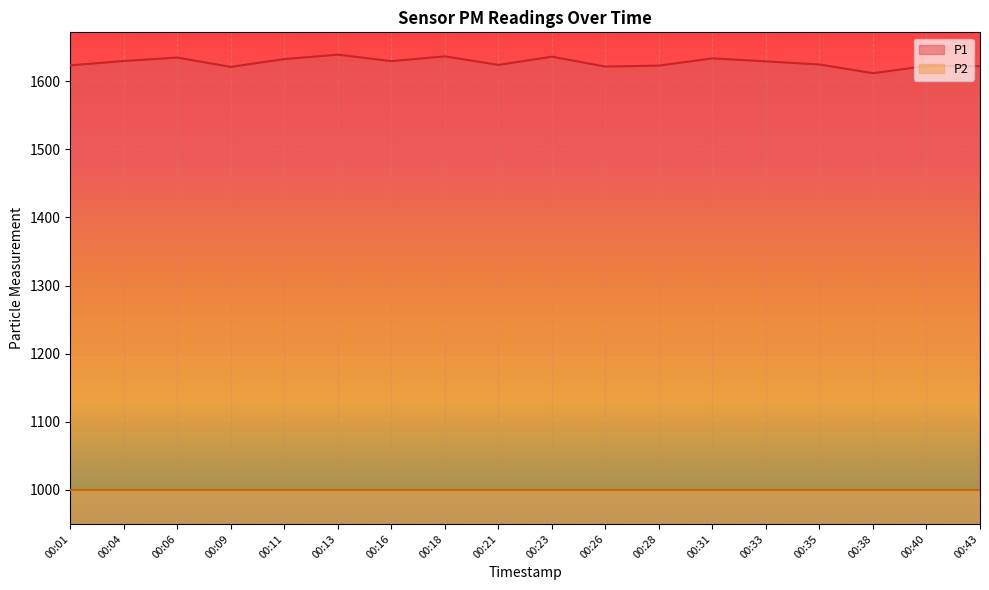

Reading left to right, transcribe all the data shown in this chart.

1623.3	1629.9	1634.8	1621.2	1632.6	1639.1	1629.6	1636.6	1624.0	1636.2	1621.6	1623.0	1633.7	1629.3	1624.7	1611.9	1622.4	1622.2